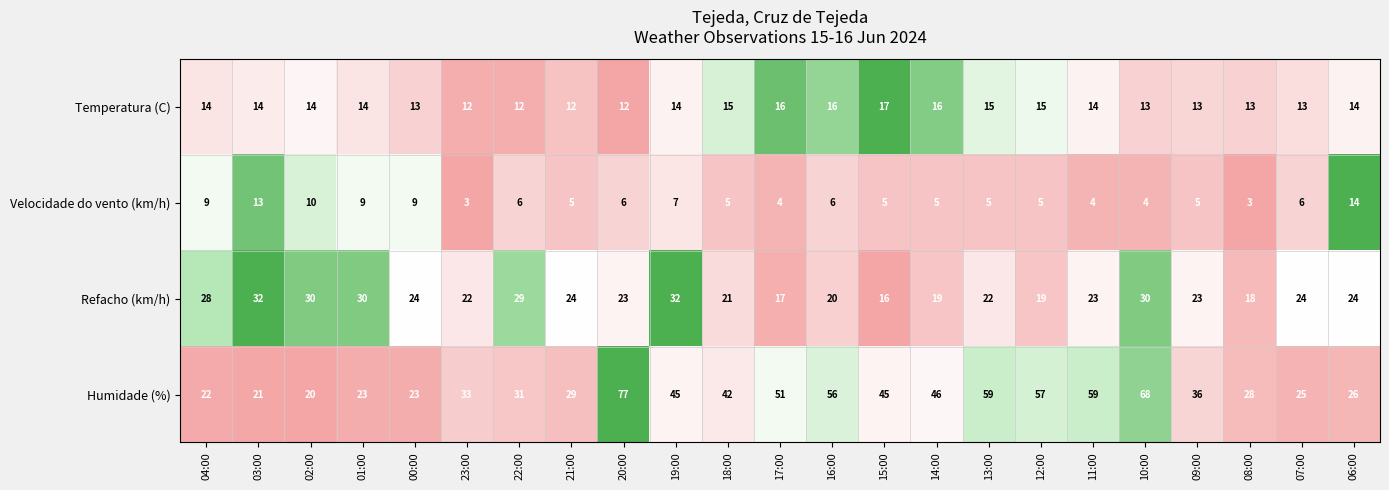

At which category does the chart reach its peak across all series?

20:00